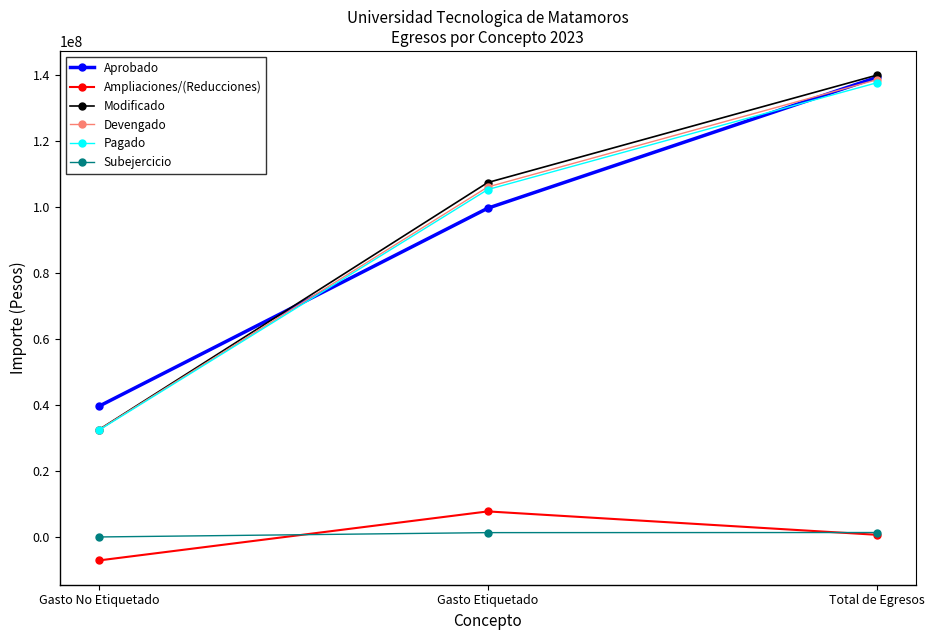

What is the label of the 1st point from the right?

Total de Egresos